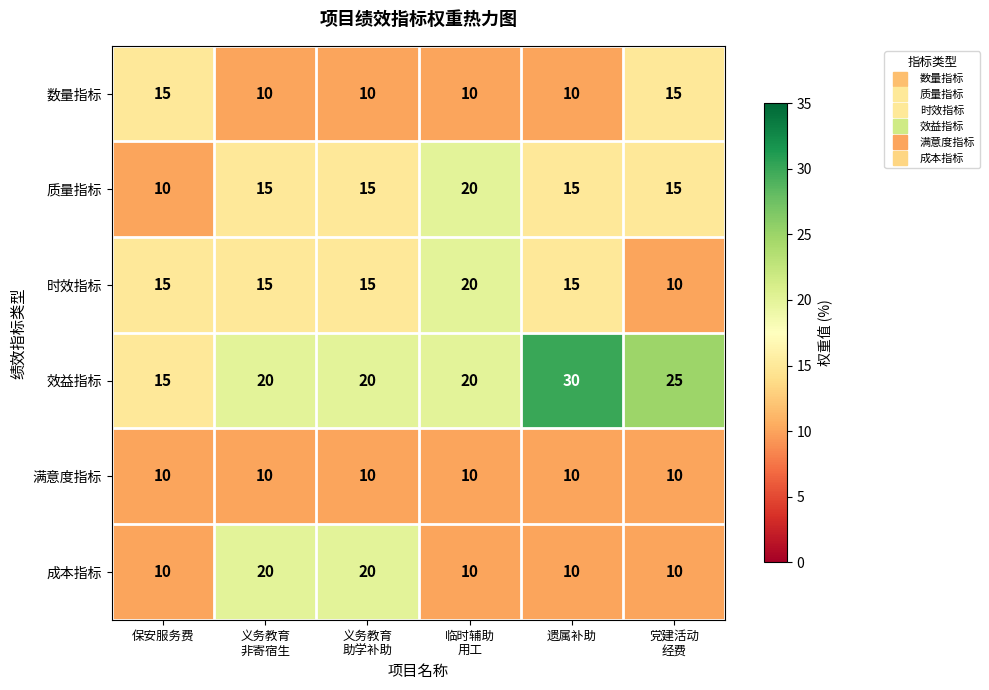

True or false: 时效指标 has a value of 22 at 保安服务费.

False